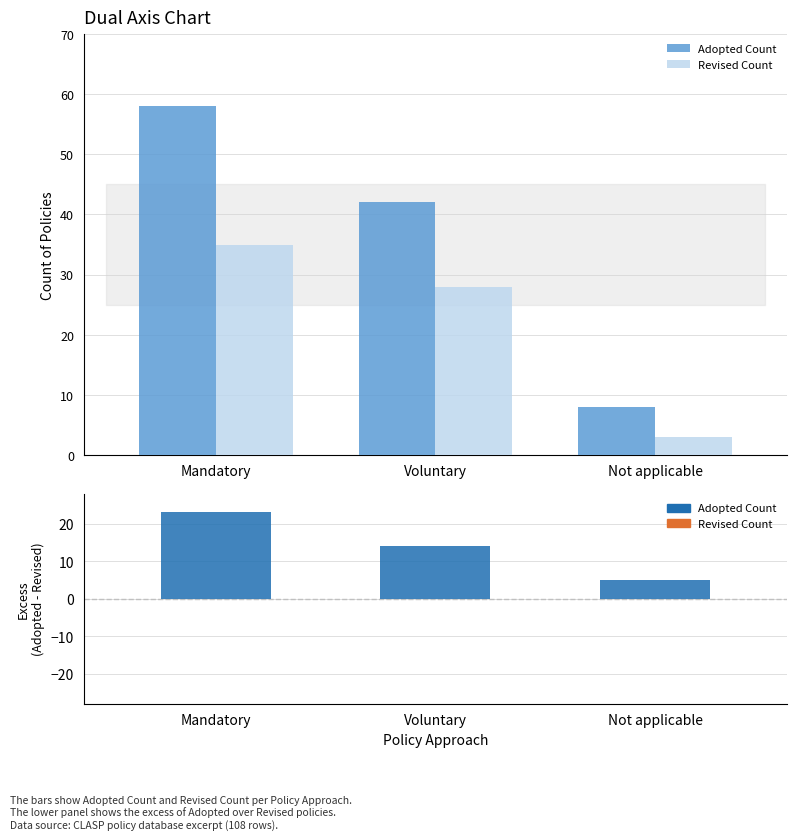

Which series has the largest total across all categories?

Adopted Count